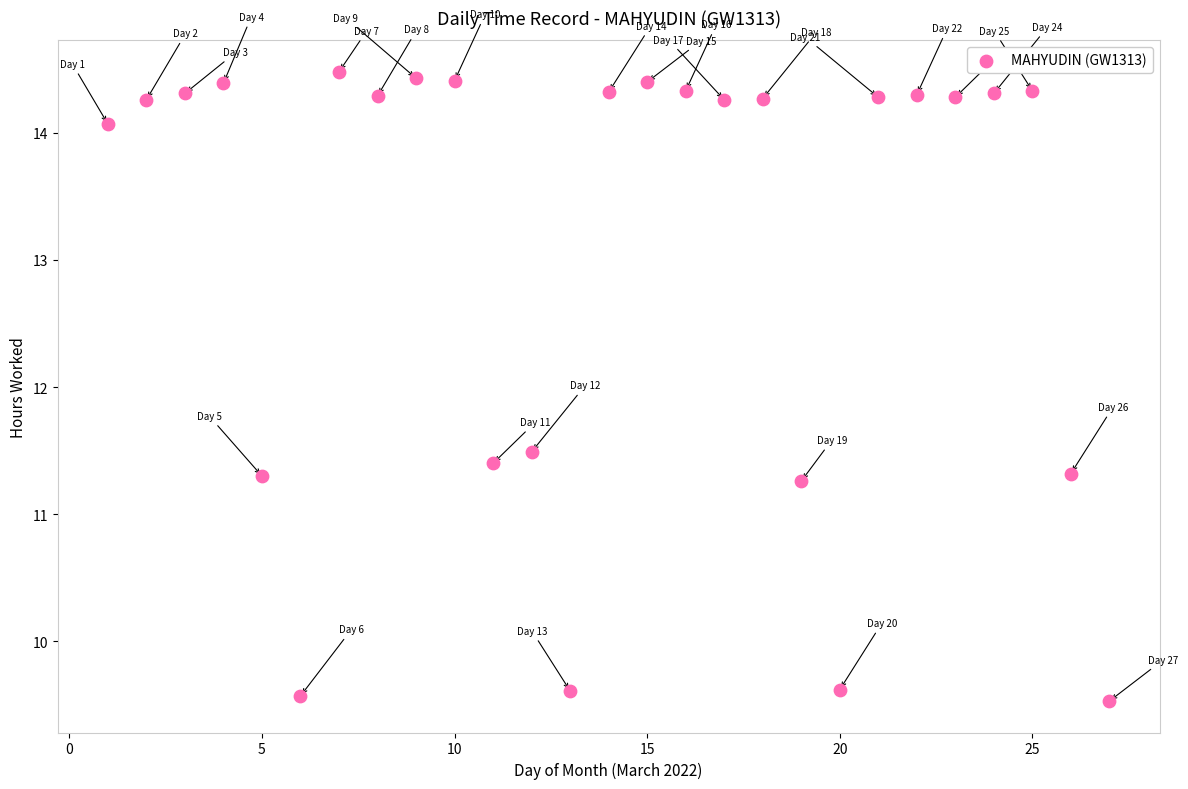

What is the range of X values (max minus min)?

26.0